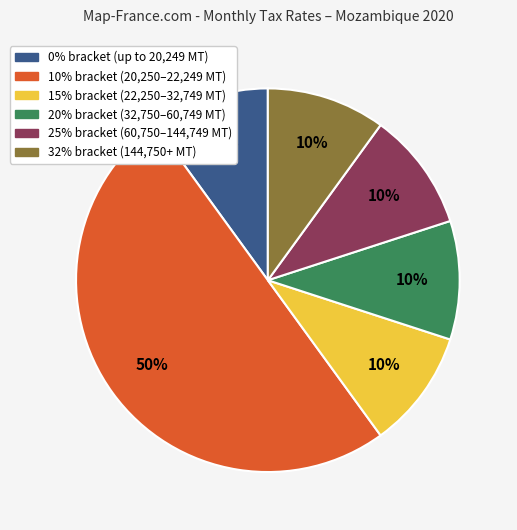

To the nearest percent, what is the average slice percentage?

17%